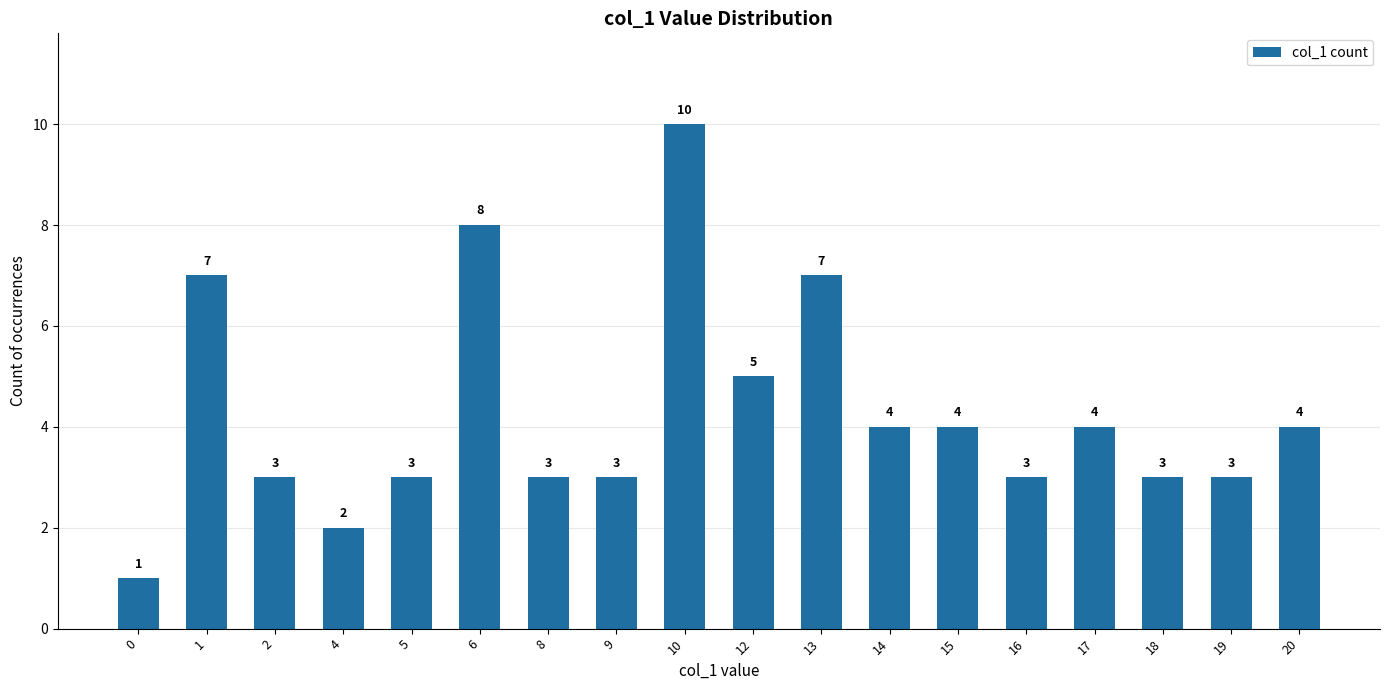

How many series are shown in this chart?

1